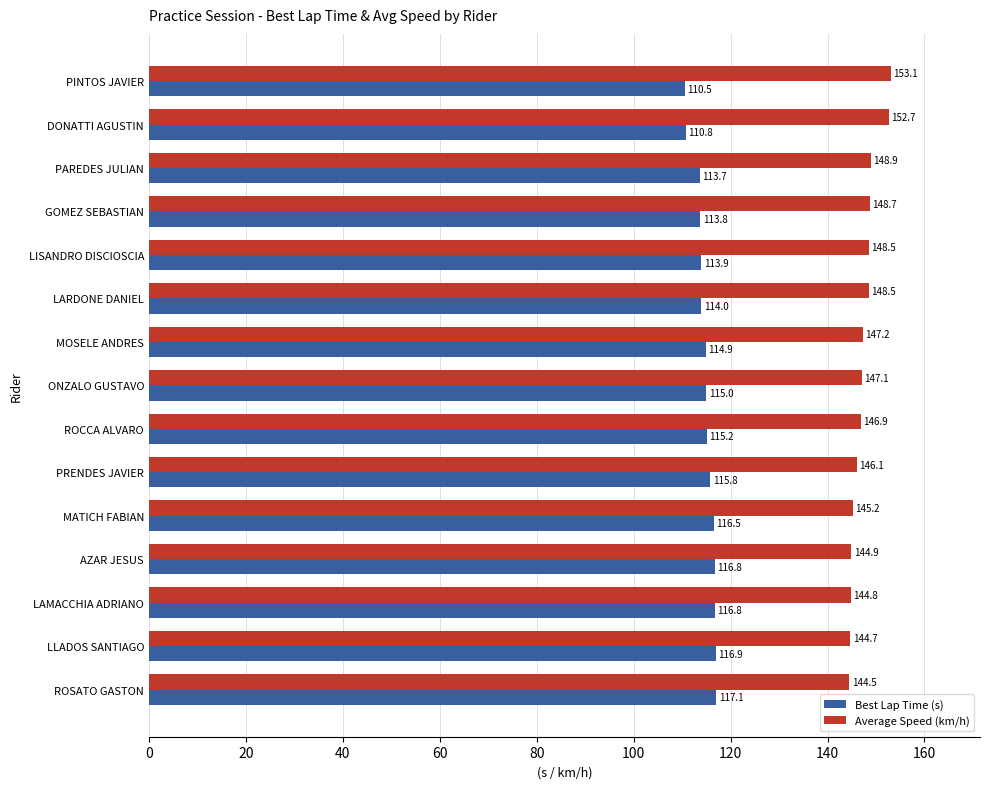

List the series in order of their overall mean, highest first.

Average Speed (km/h), Best Lap Time (s)